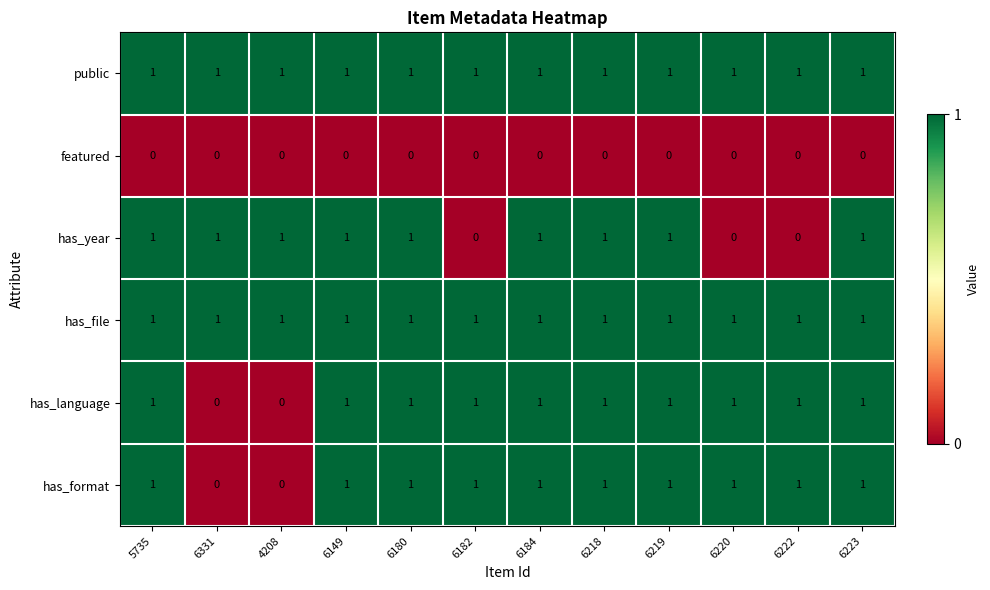

At how many categories does at least one series exceed 0?

12